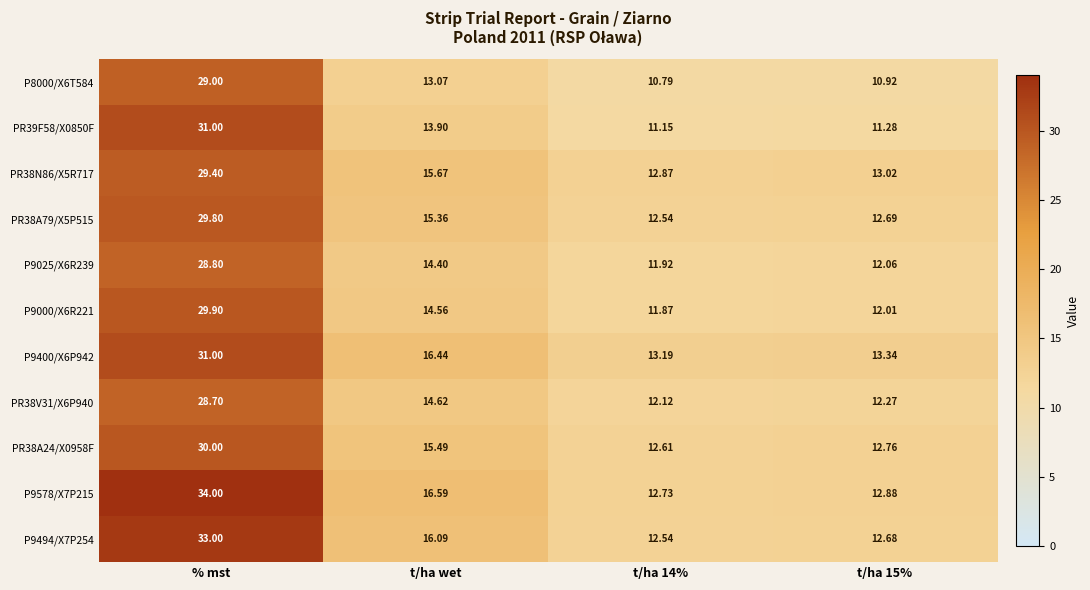

At which label does P9578/X7P215 reach its peak?

% mst